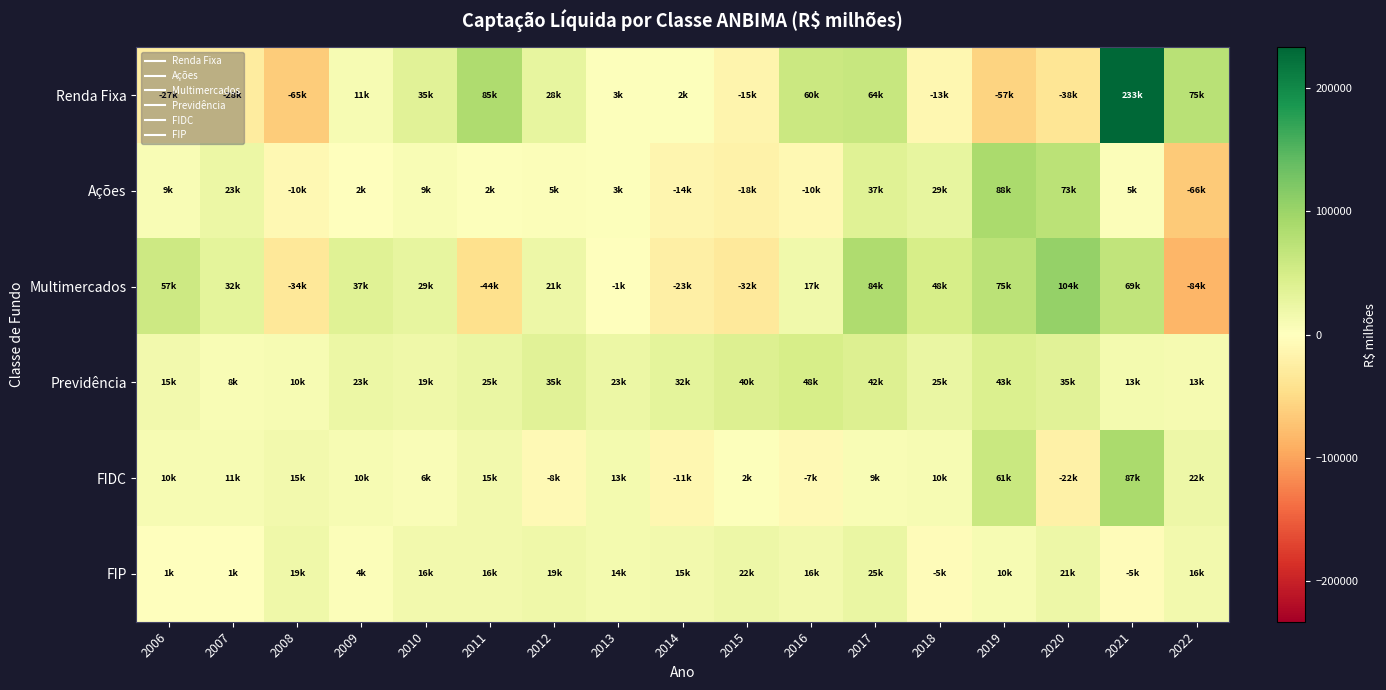

At how many categories does at least one series exceed 108489?

1